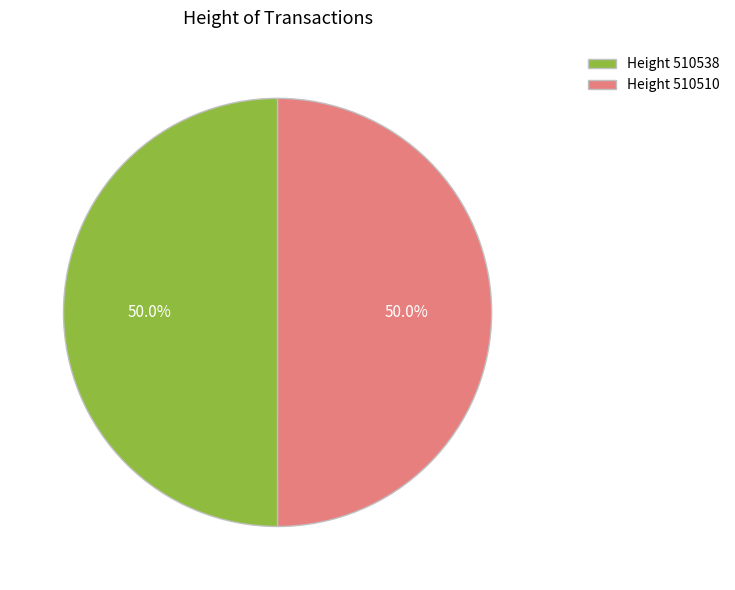

Approximately how many times larger is the value at Height 510538 compared to Height 510510?

1.0